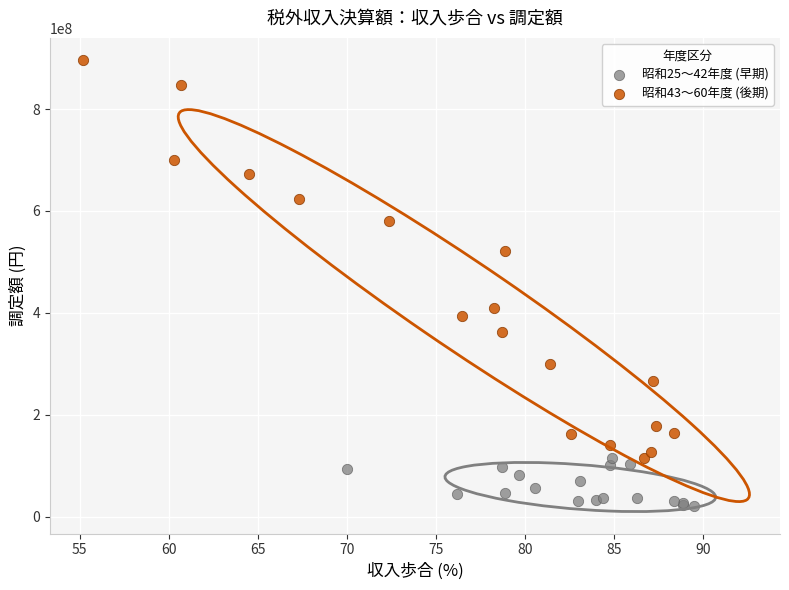

Which series contains the highest Y value?

昭和43〜60年度 (後期)